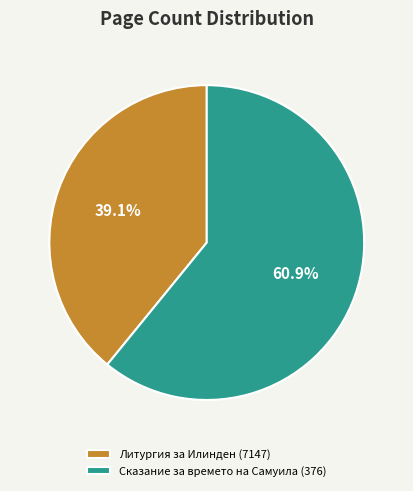

The Литургия за Илинден (7147) slice represents 39% of the pie. True or false?

True